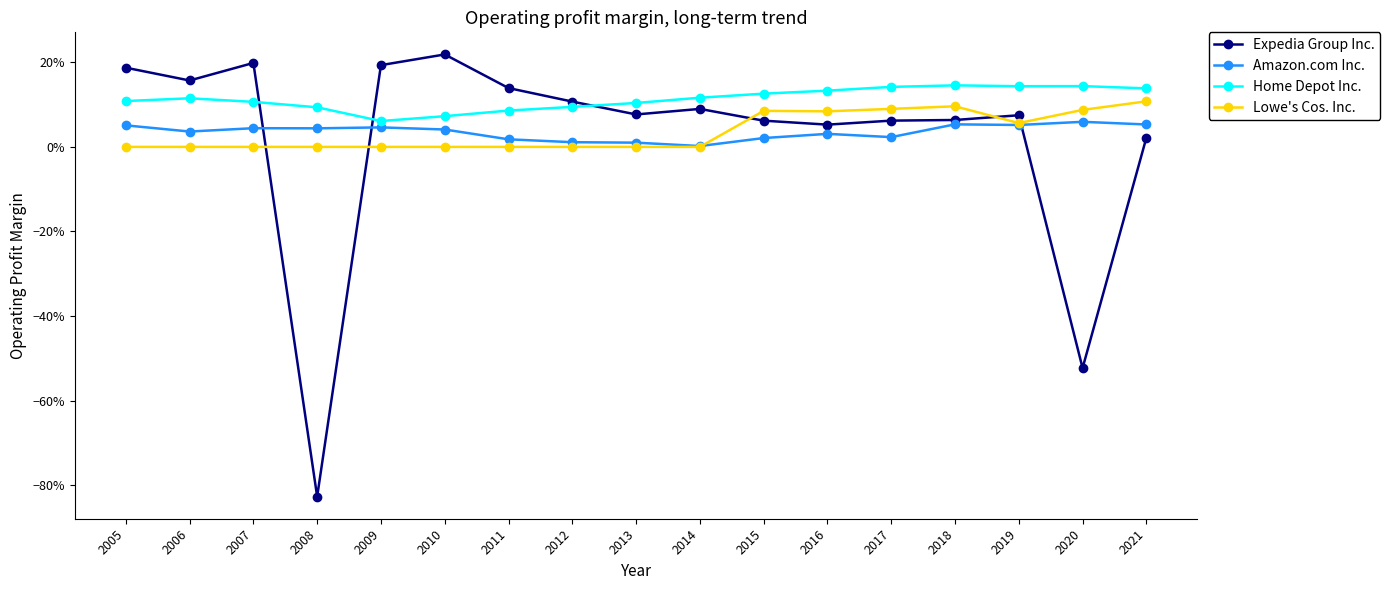

The Amazon.com Inc. series shows 0.1 at 2019. True or false?

True